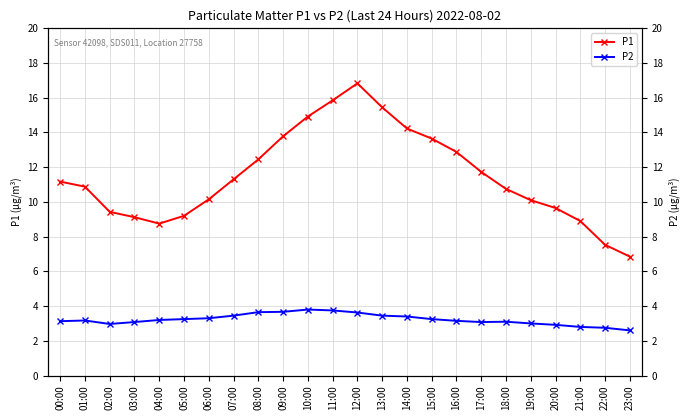

List the series in order of their overall mean, highest first.

P1, P2